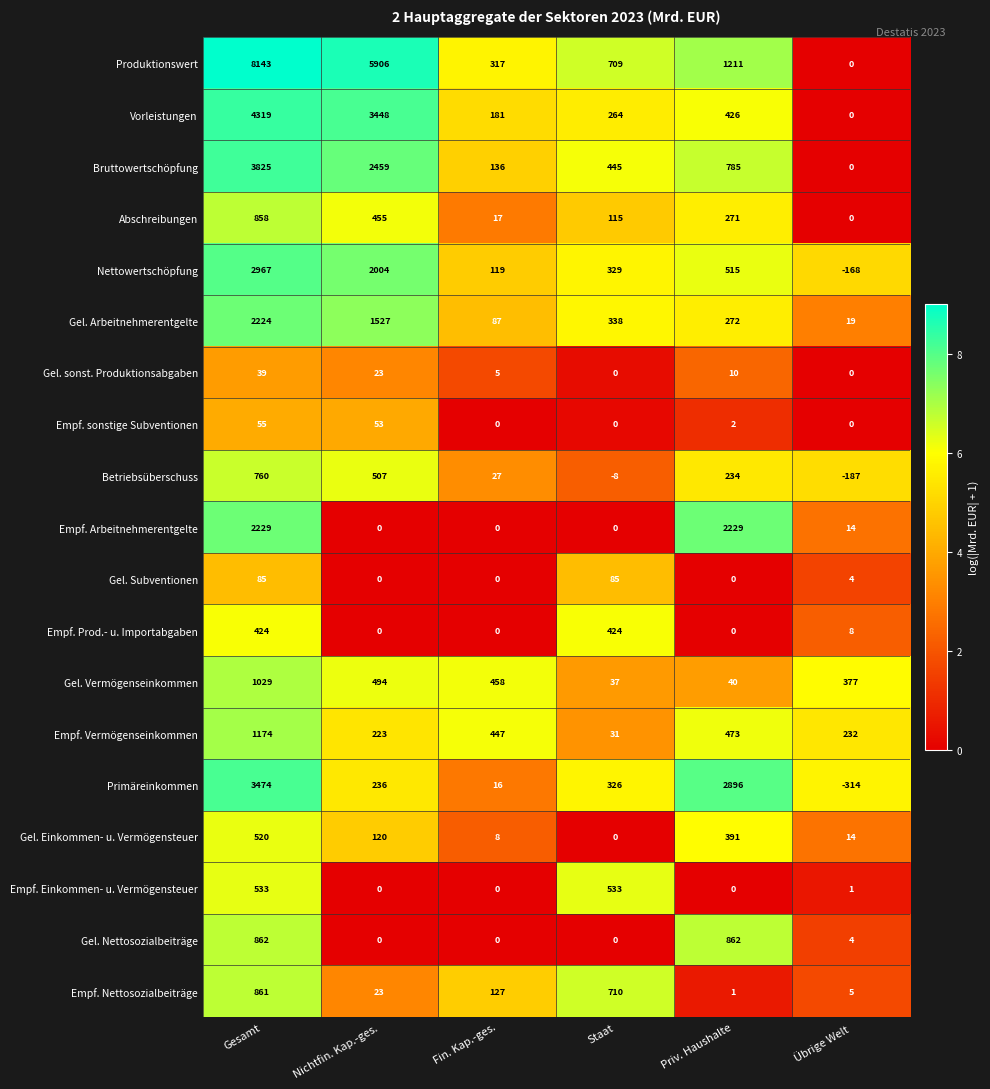

At which label does Primäreinkommen first exceed 326?

Gesamt